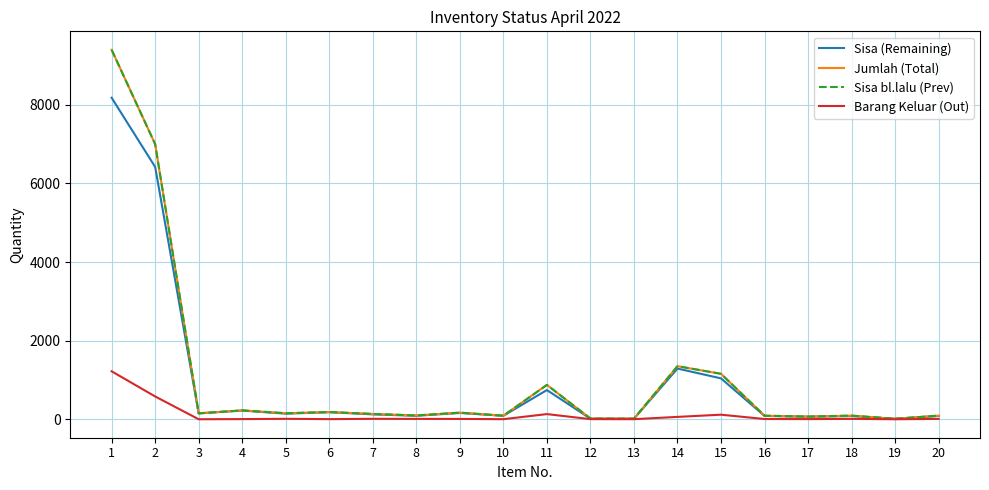

Does the chart display data point markers on the line(s)?

No